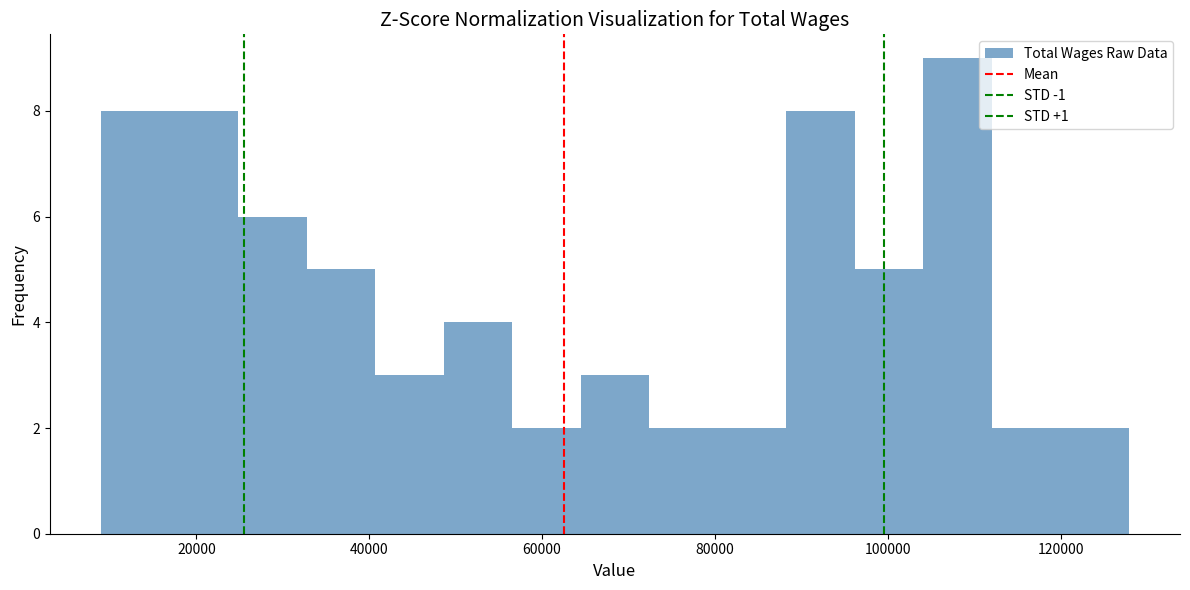

Read against the x-axis, roughly where is the centre of the tallest bar?

108000